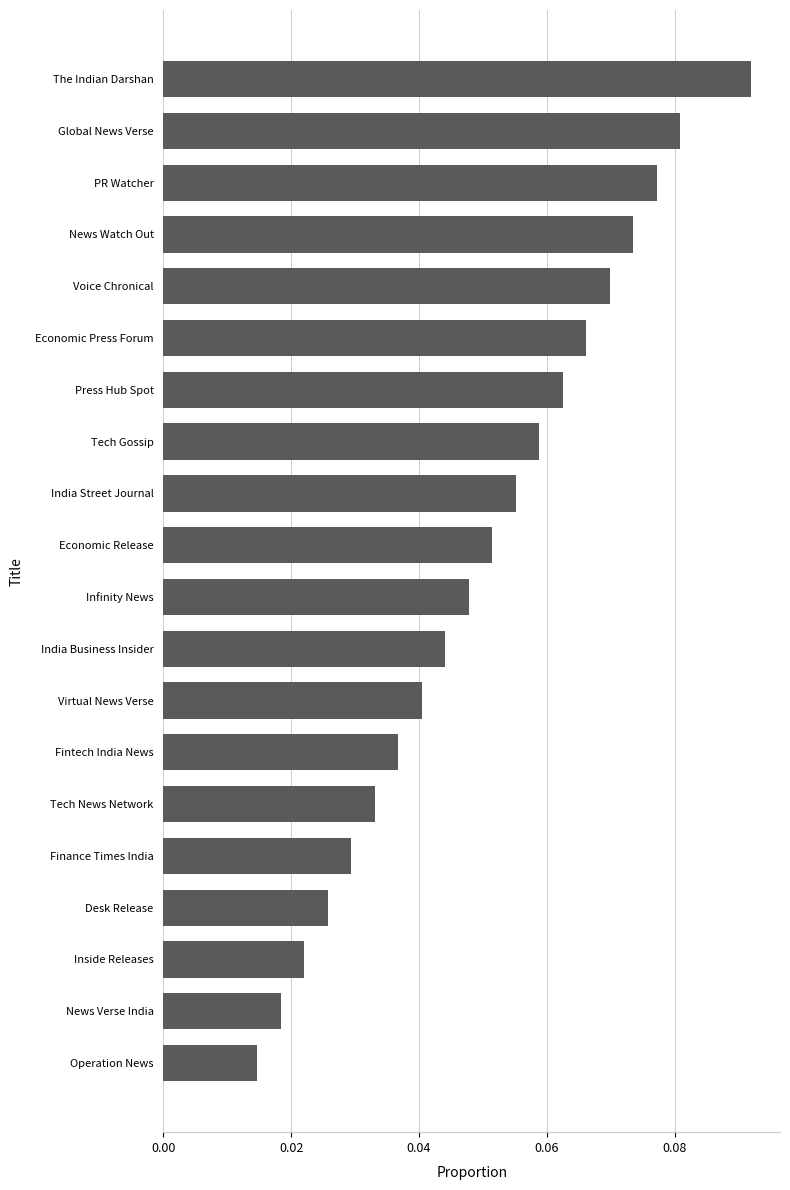

How many values are between 0 and 1?

20